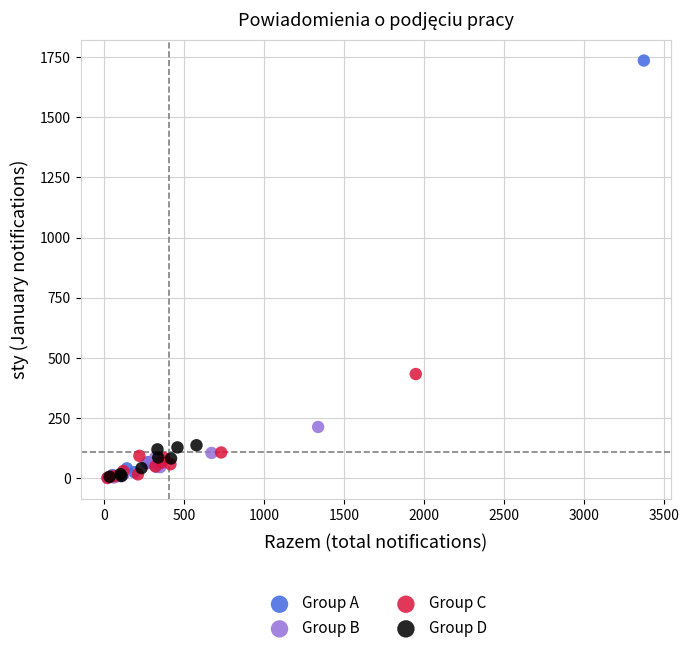

What are all the series names shown in the legend?

Group A, Group B, Group C, Group D